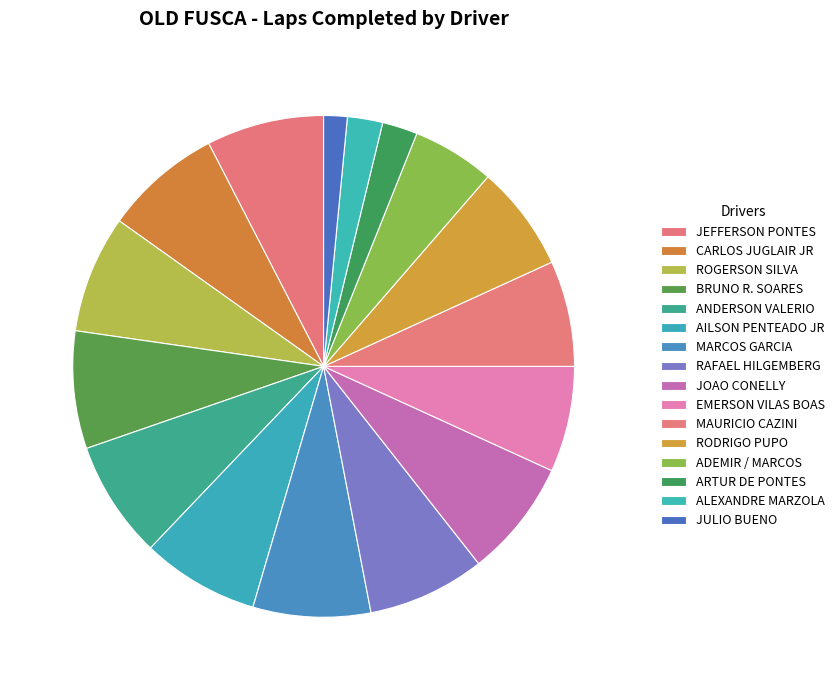

How many segments does this pie chart have?

16